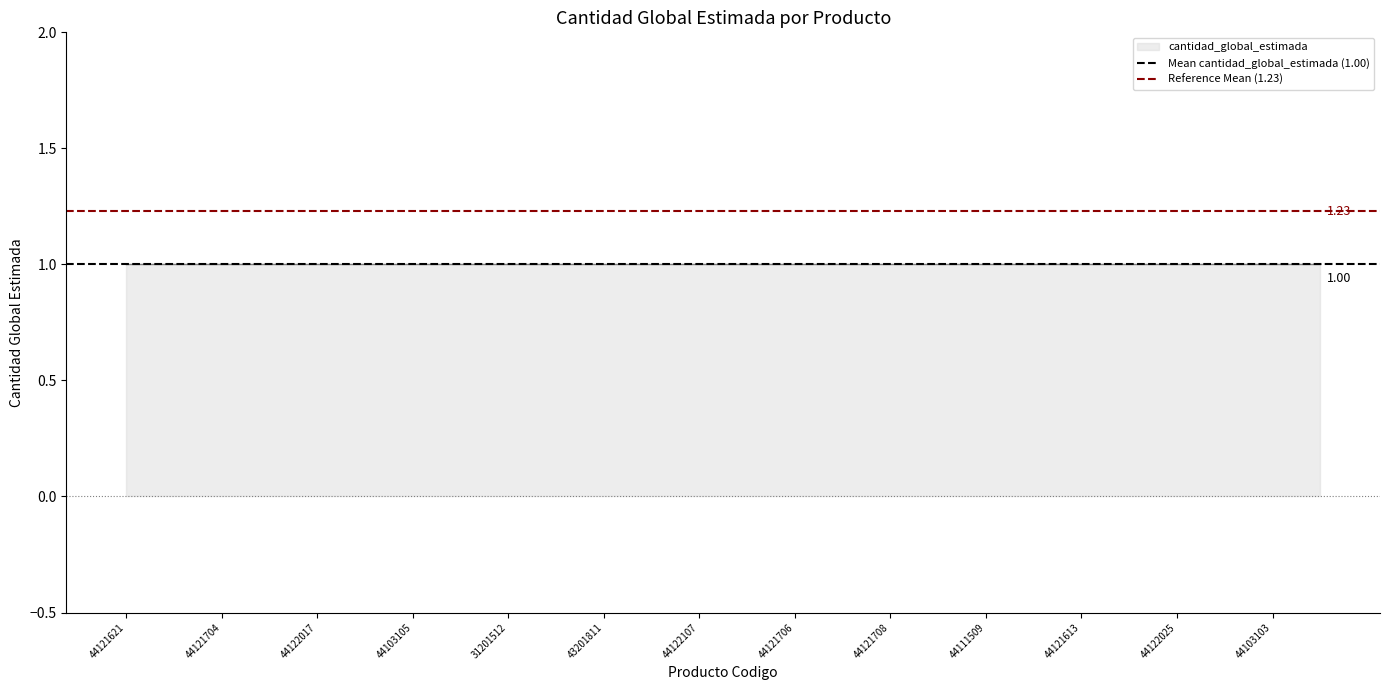

Which series has the largest range (max minus min)?

Mean cantidad_global_estimada (1.00)